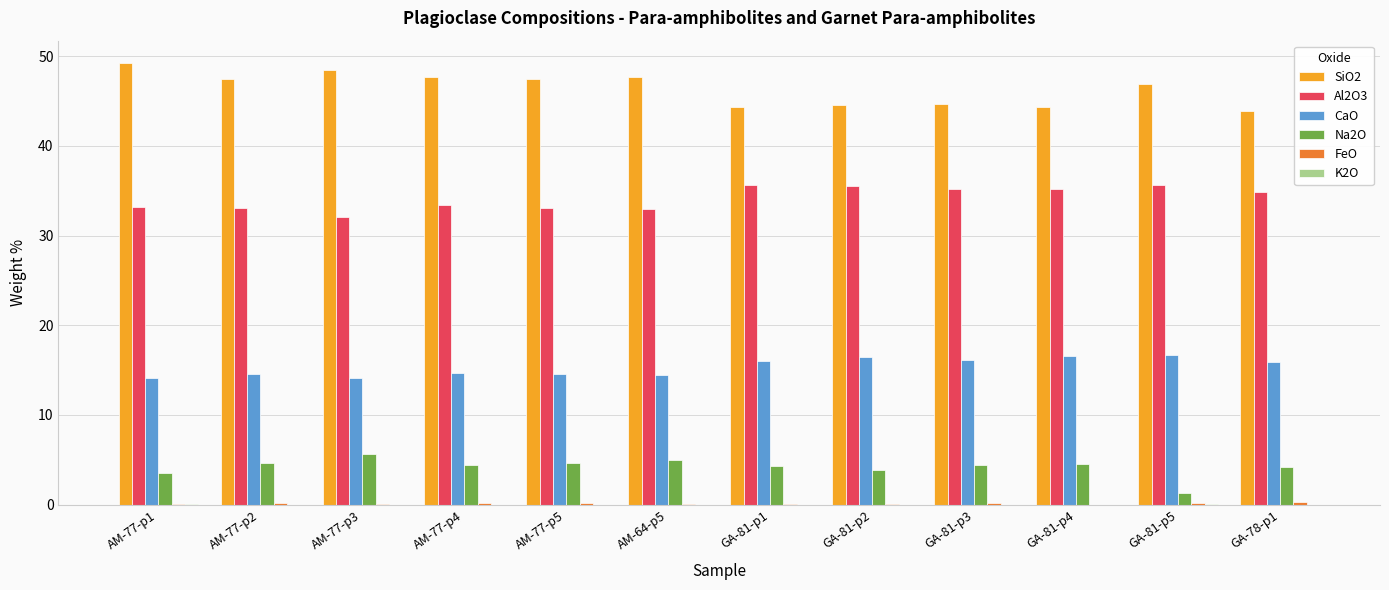

At which label does Na2O first exceed 4?

AM-77-p2